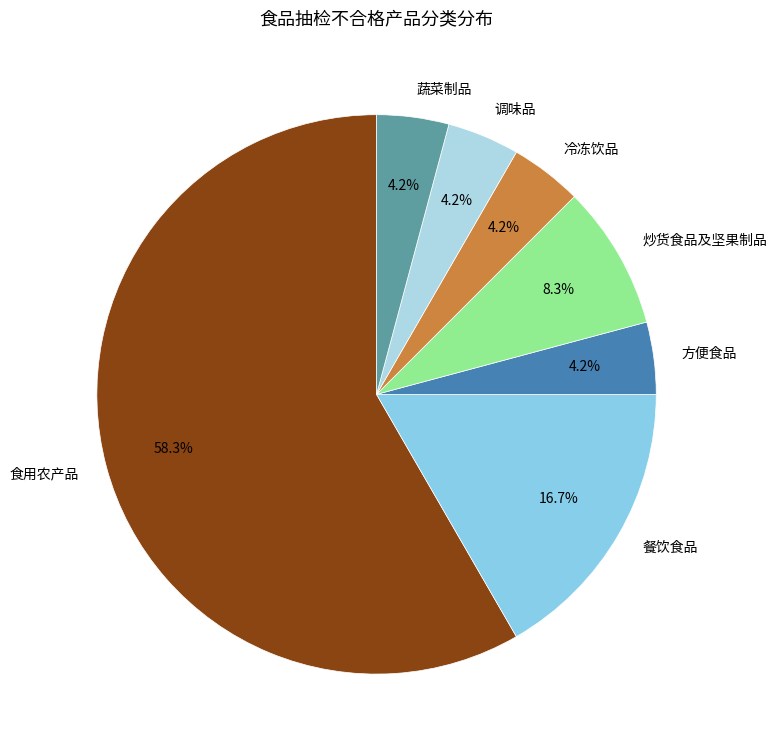

True or false: 冷冻饮品 accounts for 4% of the total.

True